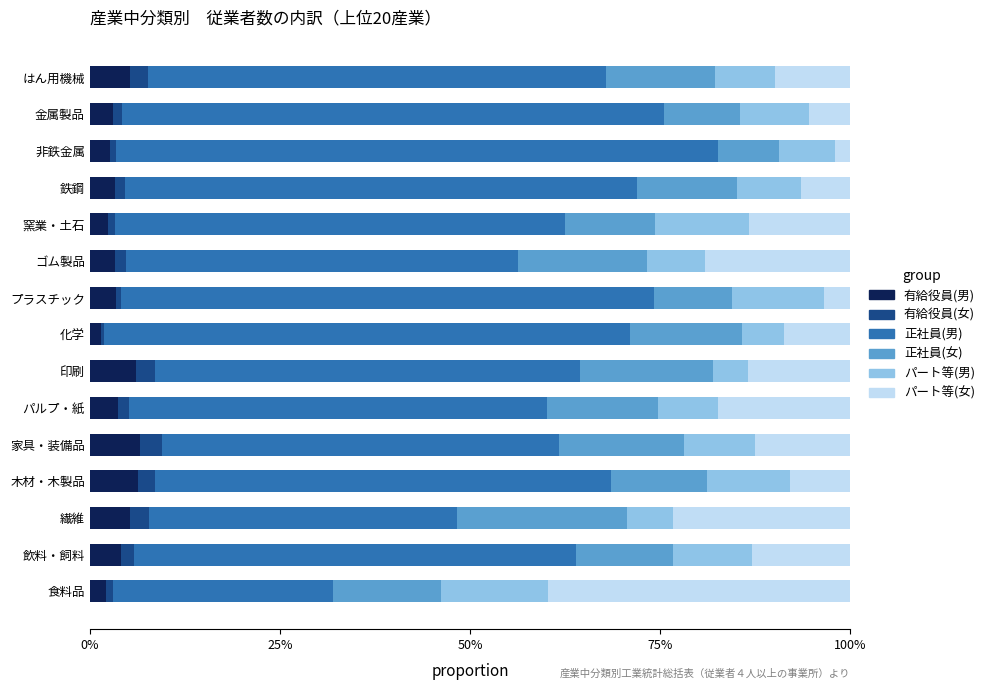

What are all the series names shown in the legend?

有給役員(男), 有給役員(女), 正社員(男), 正社員(女), パート等(男), パート等(女)